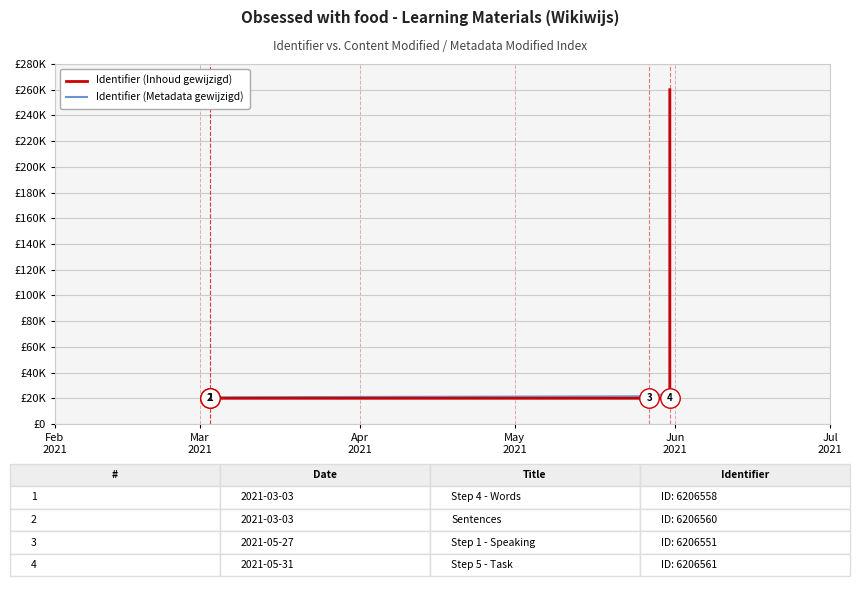

Which series has the widest spread of values?

Identifier (Inhoud gewijzigd)